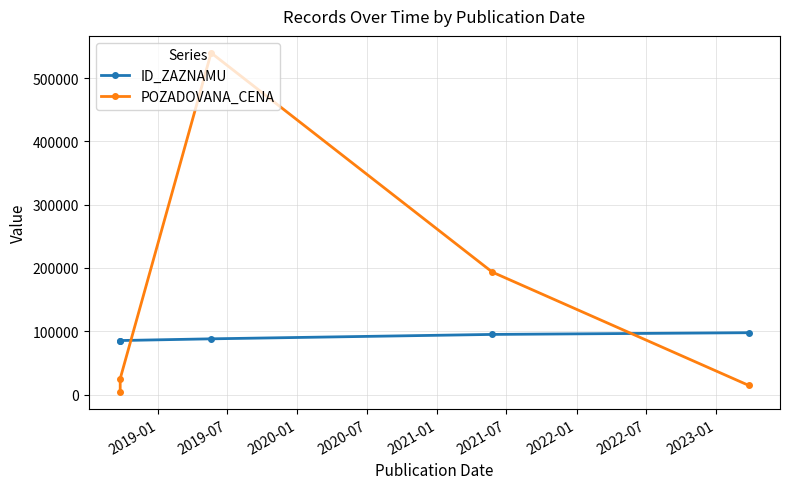

How many data points in POZADOVANA_CENA are above 25000?

2